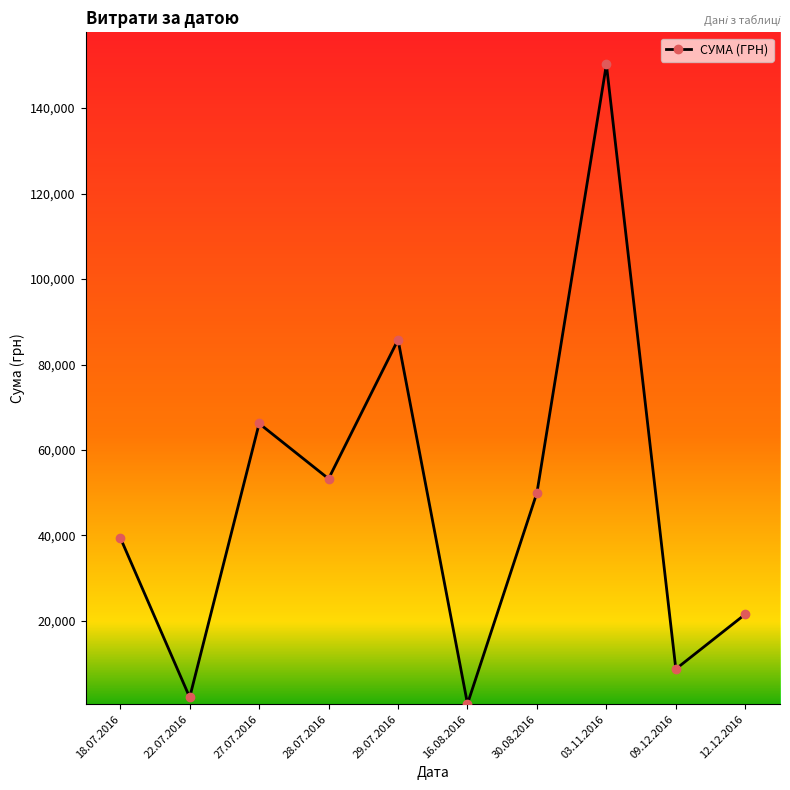

List the labels in order of value, largest first.

03.11.2016, 29.07.2016, 27.07.2016, 28.07.2016, 30.08.2016, 18.07.2016, 12.12.2016, 09.12.2016, 22.07.2016, 16.08.2016